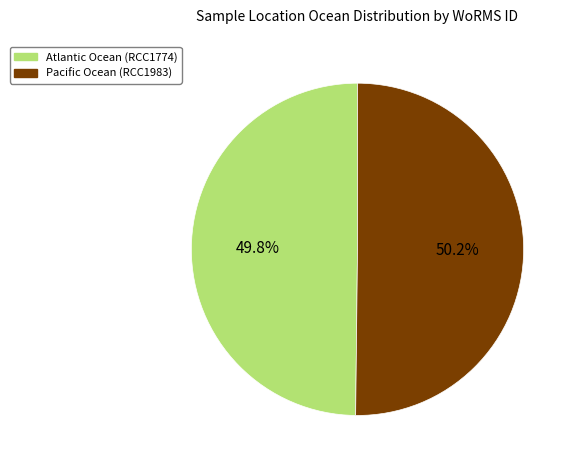

The Atlantic Ocean (RCC1774) slice represents 60% of the pie. True or false?

False